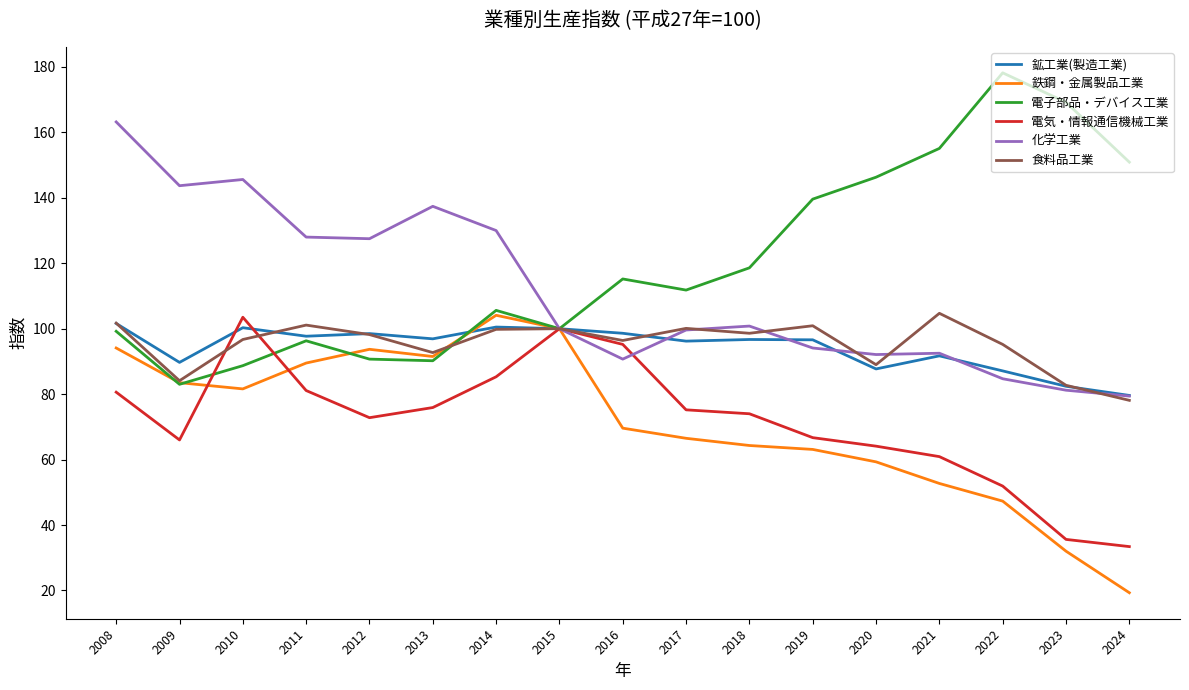

In 電気・情報通信機械工業, how many points are higher than both neighbors (excluding endpoints)?

2